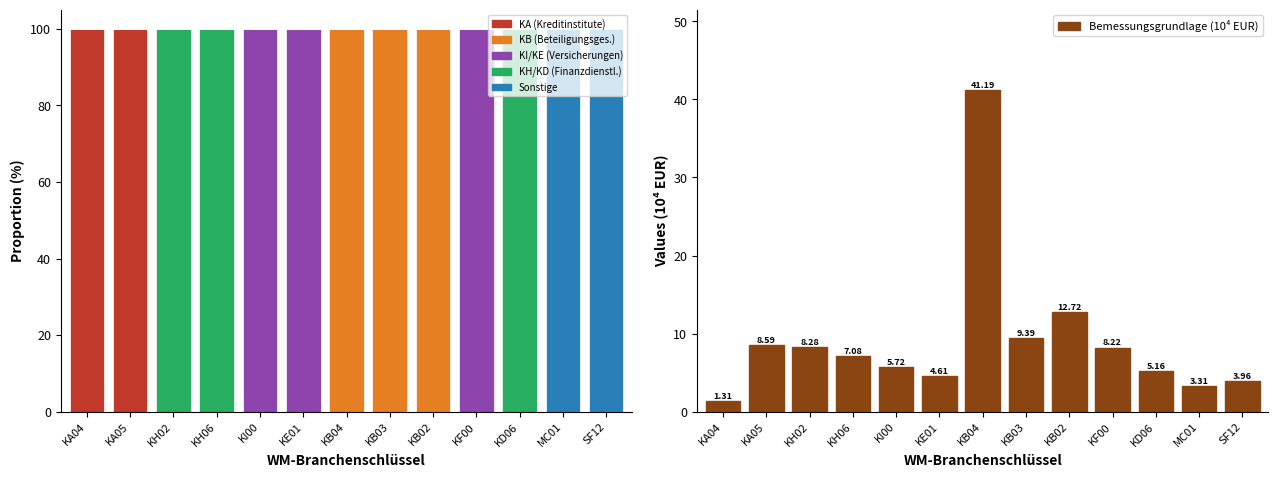

At which category is the sum across all series the highest?

KB04